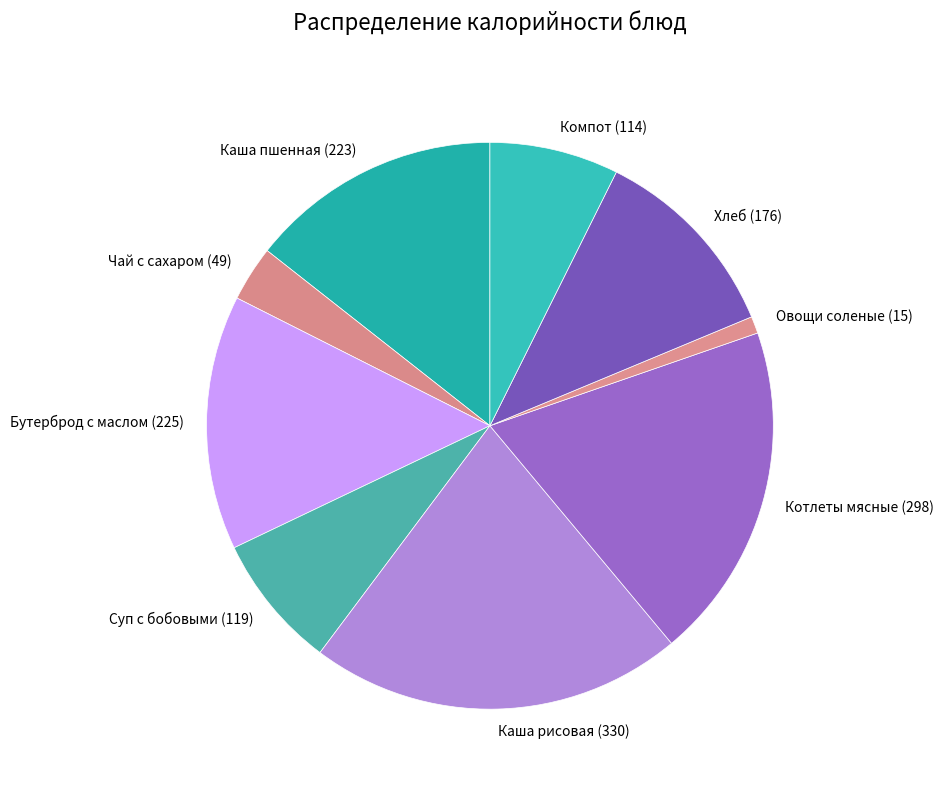

Is there a majority slice in this chart?

No